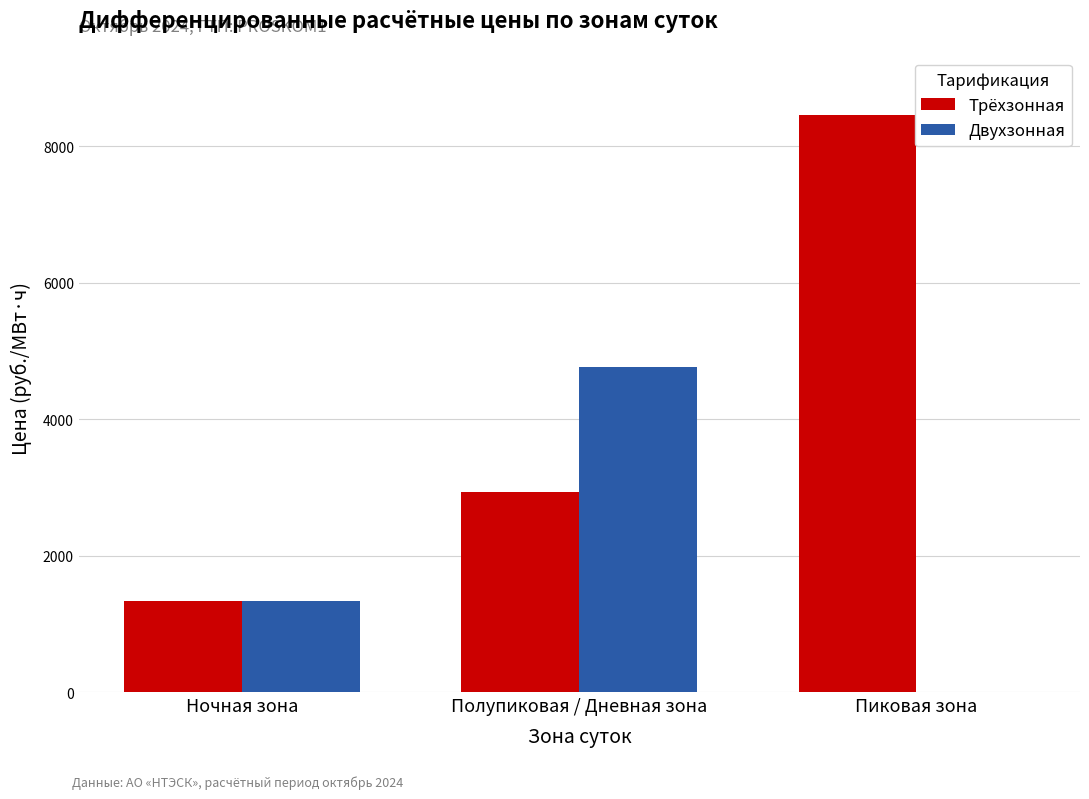

Is the value of Трёхзонная at Пиковая зона greater than the value of Двухзонная at Ночная зона?

Yes